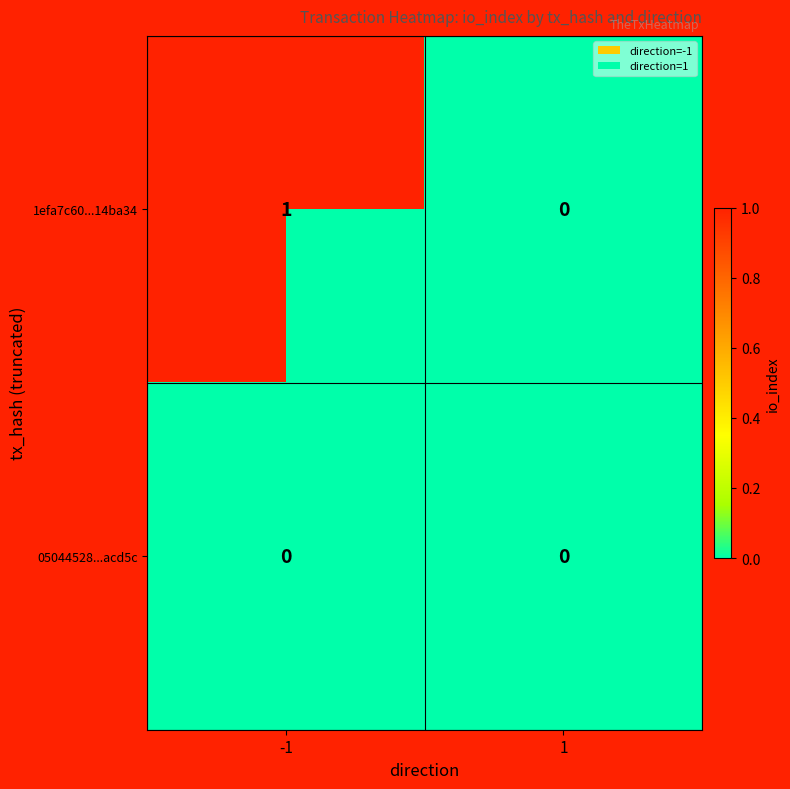

At -1, list the series in order from smallest to largest.

05044528...acd5c, 1efa7c60...14ba34